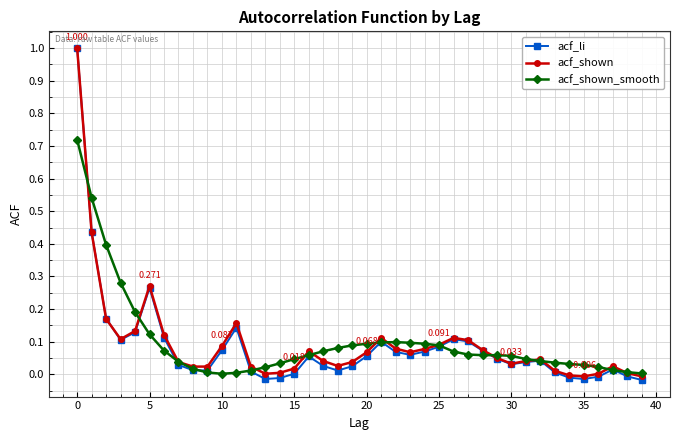

Which series has the largest range (max minus min)?

acf_li